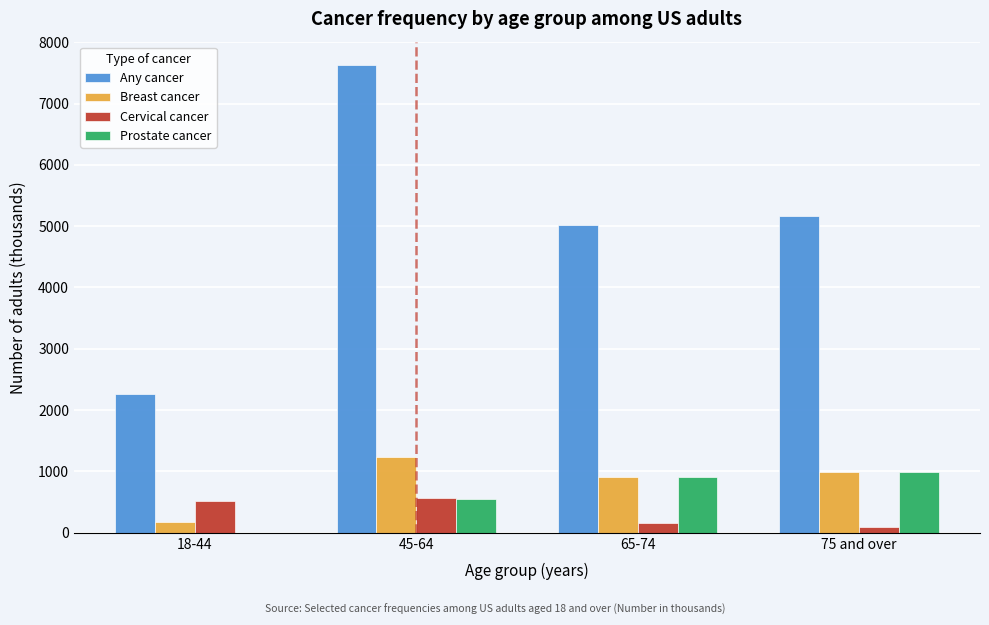

Reading left to right, what are all the values shown in this chart?

Any cancer: 18-44=2265	45-64=7629	65-74=5014	75 and over=5165
Breast cancer: 18-44=171	45-64=1242	65-74=909	75 and over=989
Cervical cancer: 18-44=524	45-64=558	65-74=156	75 and over=91
Prostate cancer: 18-44=0	45-64=546	65-74=907	75 and over=995